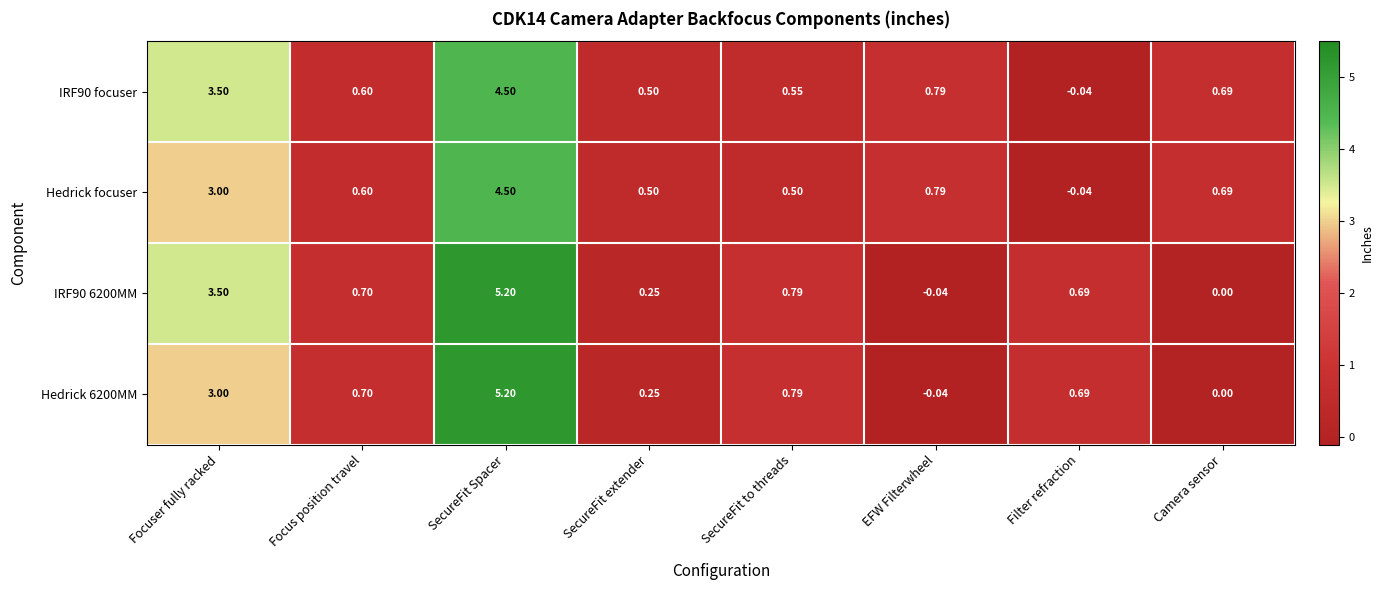

How many distinct data groups are displayed?

4